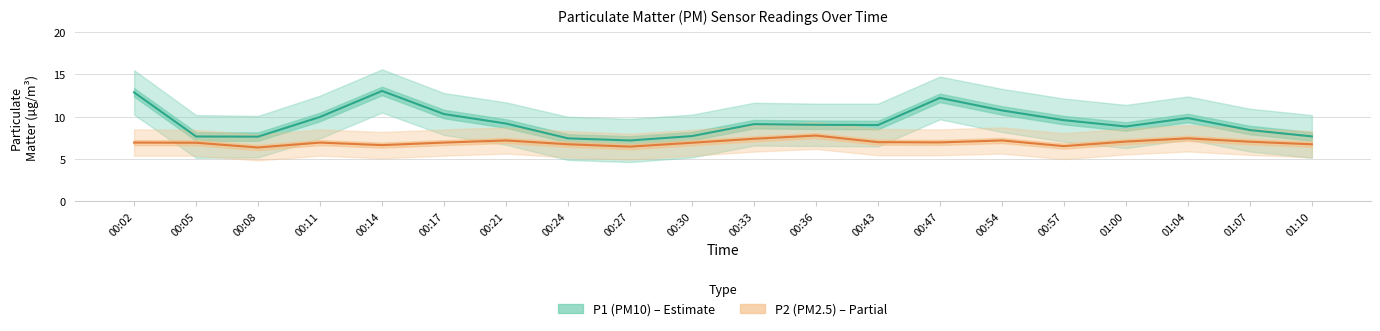

What is the label of the 3rd point from the right?

01:04